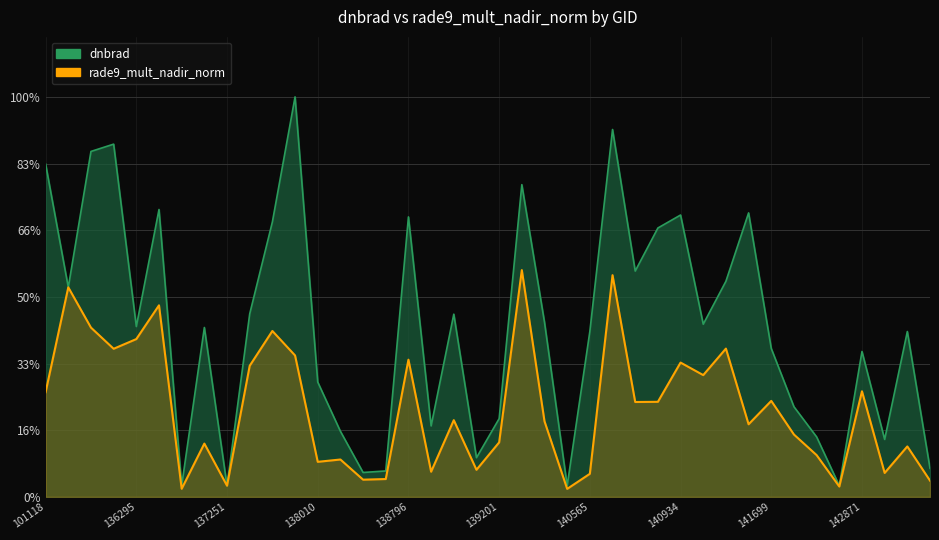

True or false: dnbrad and rade9_mult_nadir_norm intersect in this chart.

False